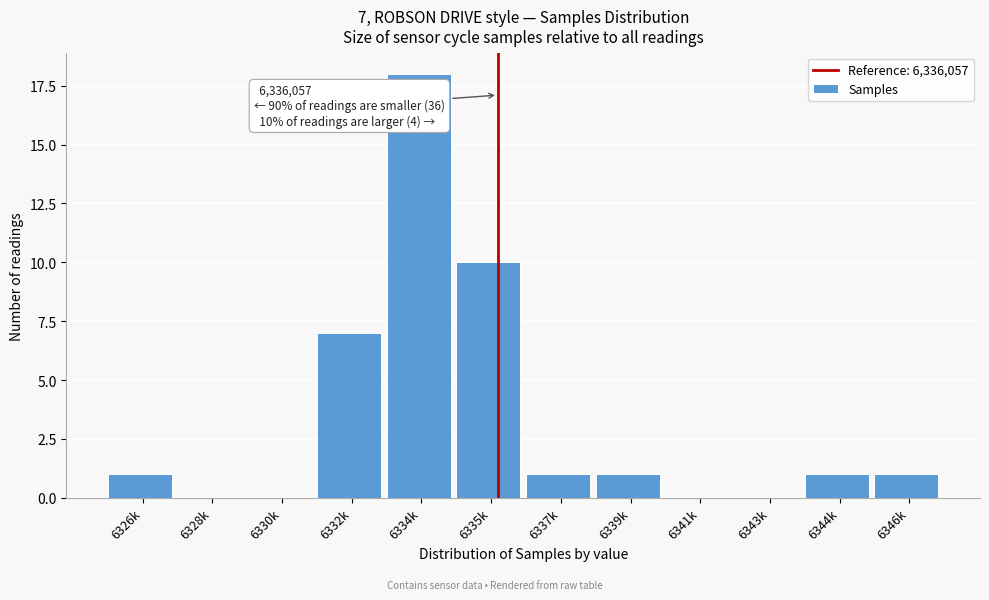

Reading left to right, what are all the values shown in this chart?

6326k=1	6328k=0	6330k=0	6332k=7	6334k=18	6335k=10	6337k=1	6339k=1	6341k=0	6343k=0	6344k=1	6346k=1